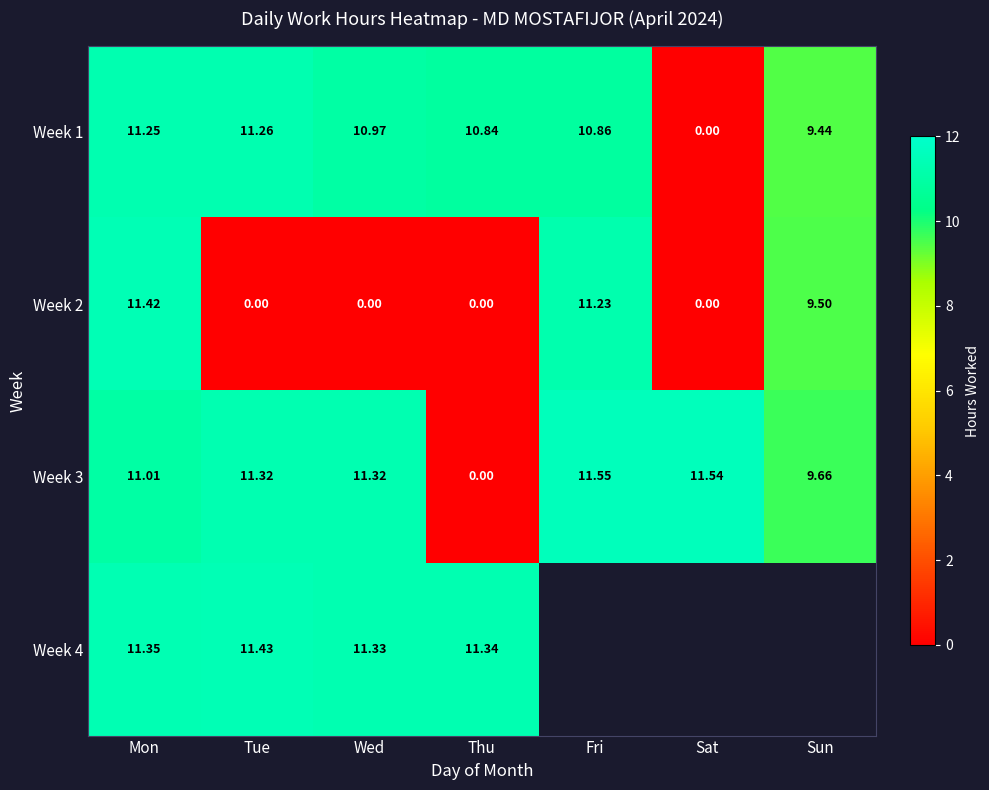

Is the value of Week 4 at Thu greater than the value of Week 1 at Fri?

Yes